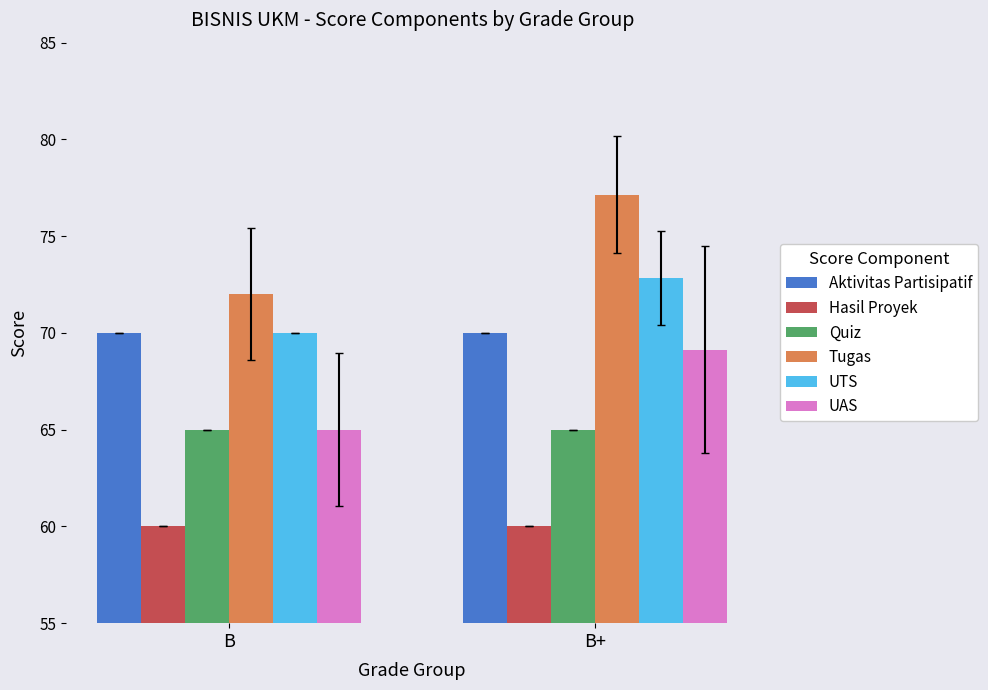

What are all the series names shown in the legend?

Aktivitas Partisipatif, Hasil Proyek, Quiz, Tugas, UTS, UAS